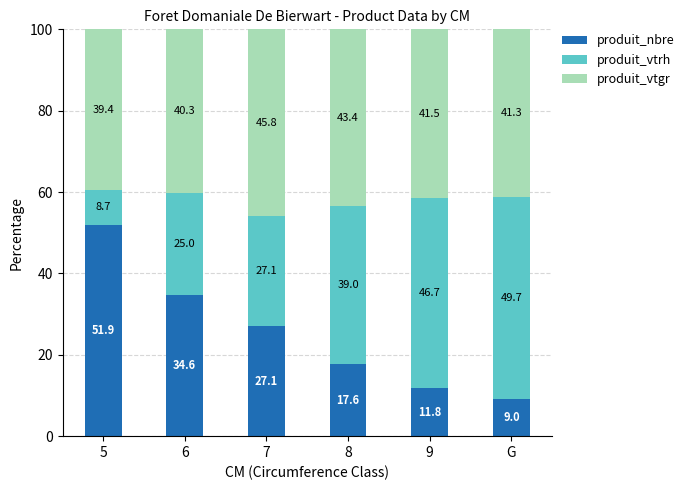

What are all the series names shown in the legend?

produit_nbre, produit_vtrh, produit_vtgr